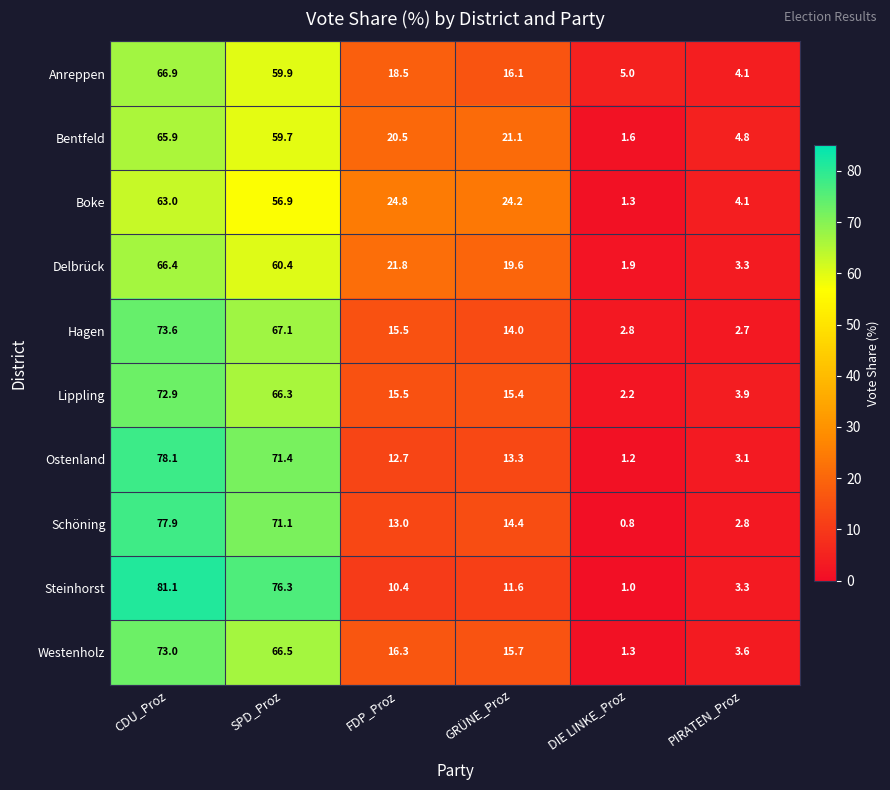

List the series in order of their peak value, highest first.

Steinhorst, Ostenland, Schöning, Hagen, Westenholz, Lippling, Anreppen, Delbrück, Bentfeld, Boke